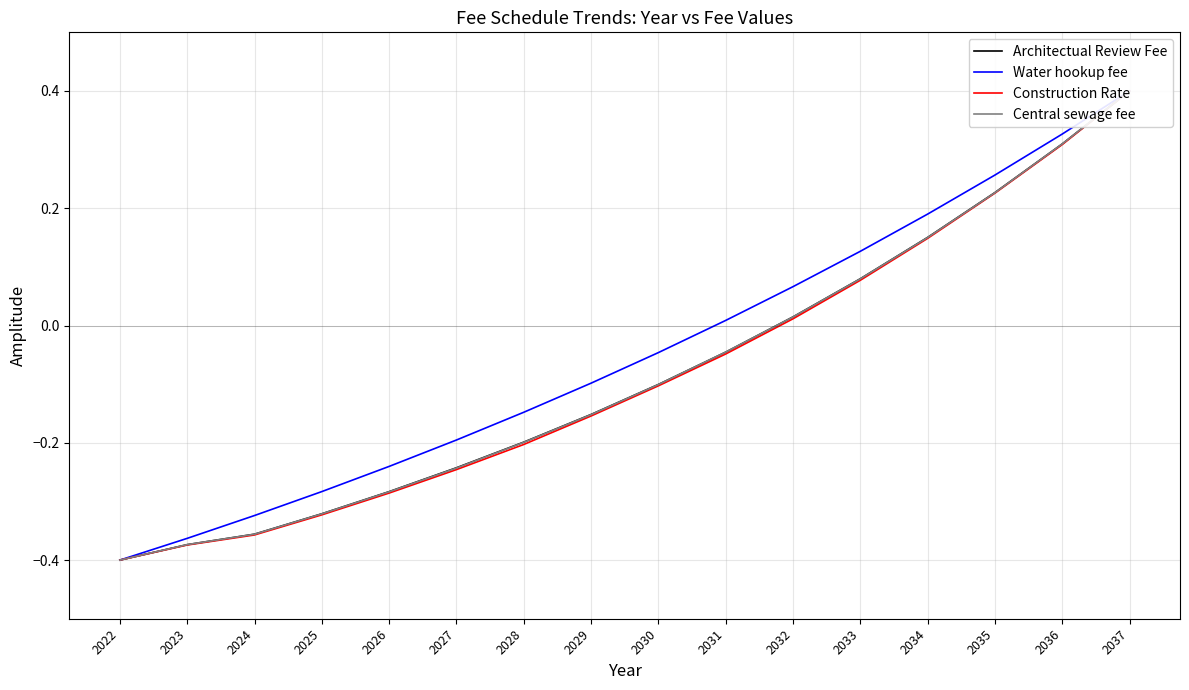

What is the difference between the Water hookup fee values at 2027 and 2037?

0.6